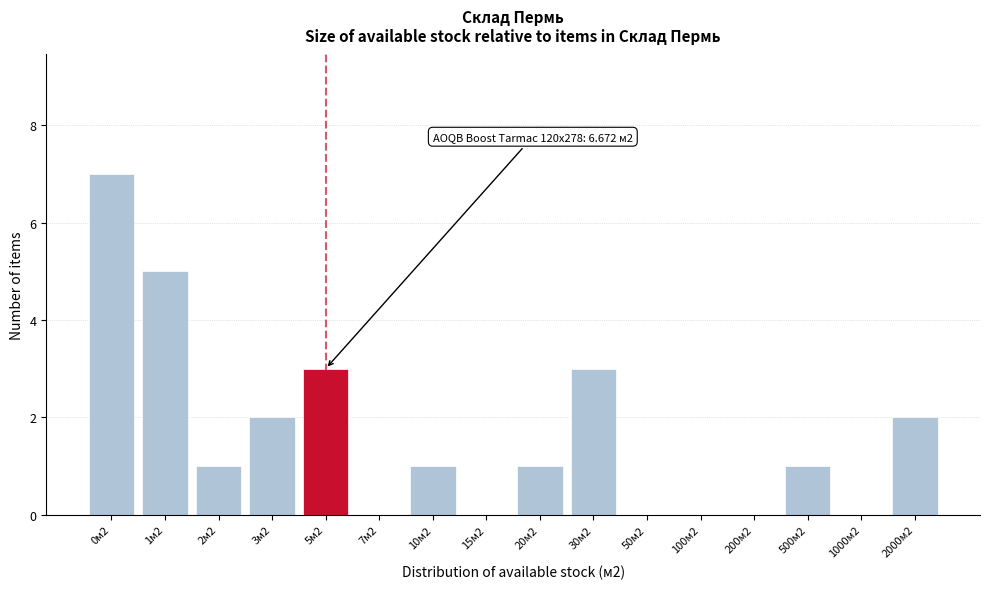

Reading left to right, extract all data points from this chart.

0м2=7	1м2=5	2м2=1	3м2=2	5м2=3	7м2=0	10м2=1	15м2=0	20м2=1	30м2=3	50м2=0	100м2=0	200м2=0	500м2=1	1000м2=0	2000м2=2